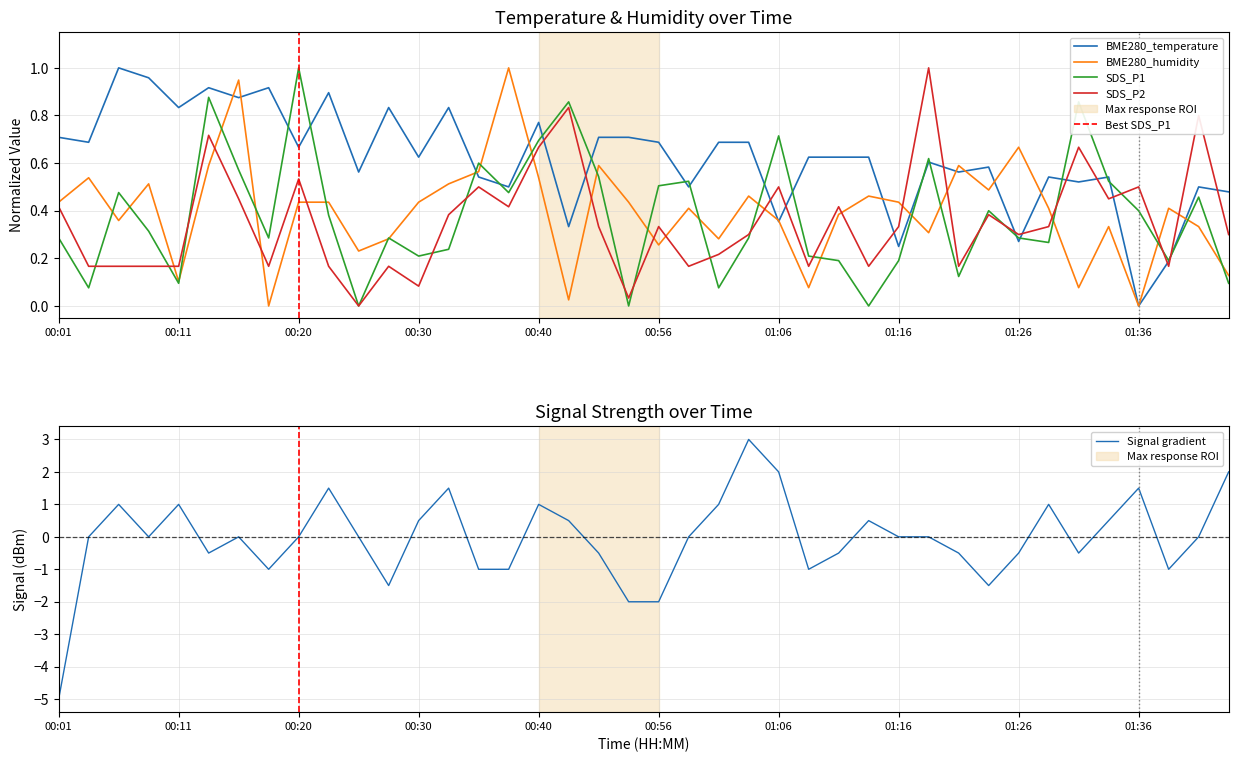

At 00:18, list the series in order from smallest to largest.

BME280_humidity, SDS_P2, SDS_P1, BME280_temperature